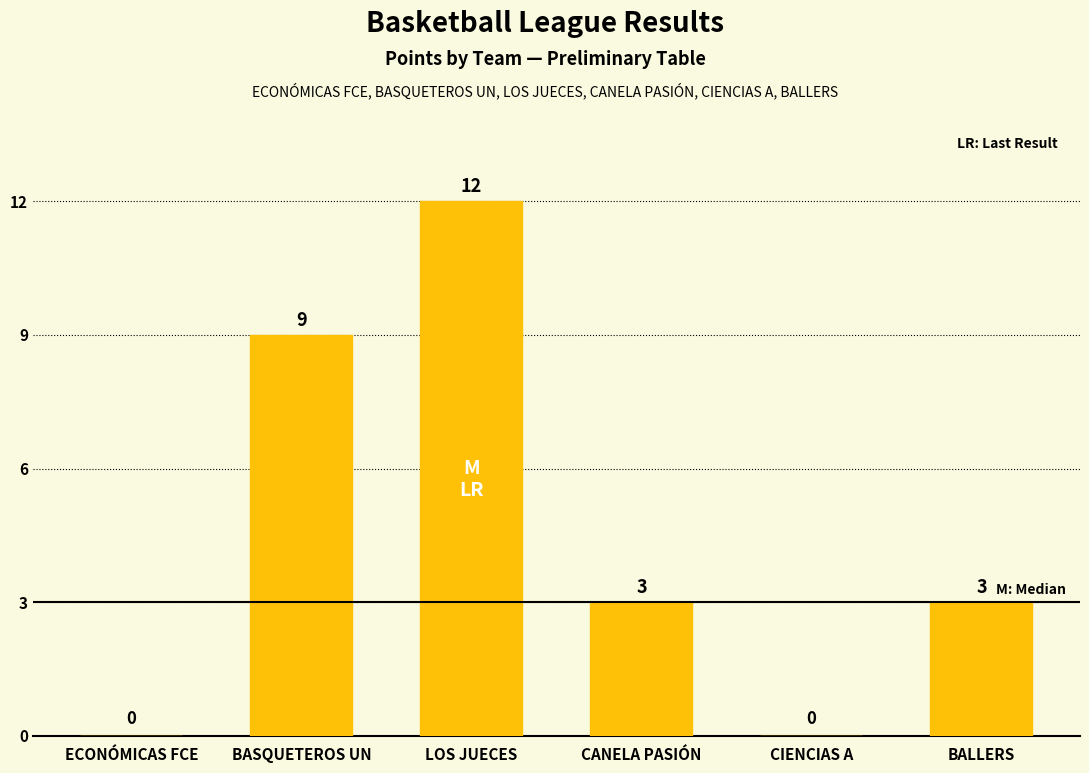

Read the value at CANELA PASIÓN.

3